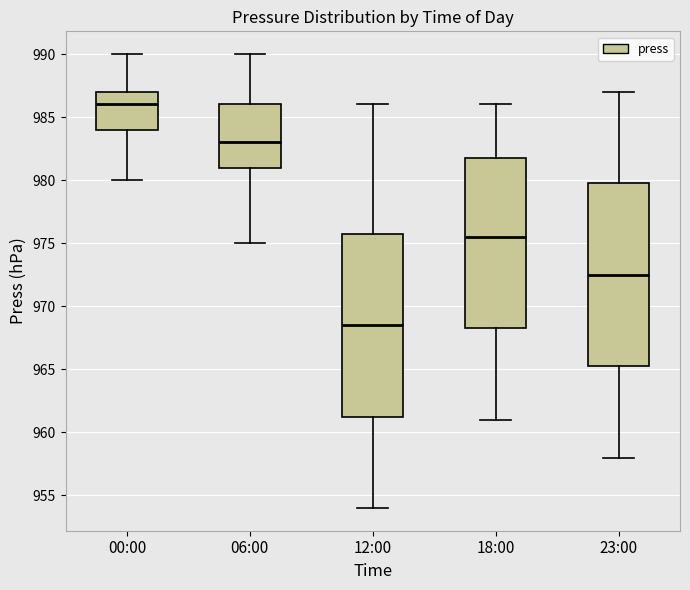

Which box's median line is the highest?

00:00